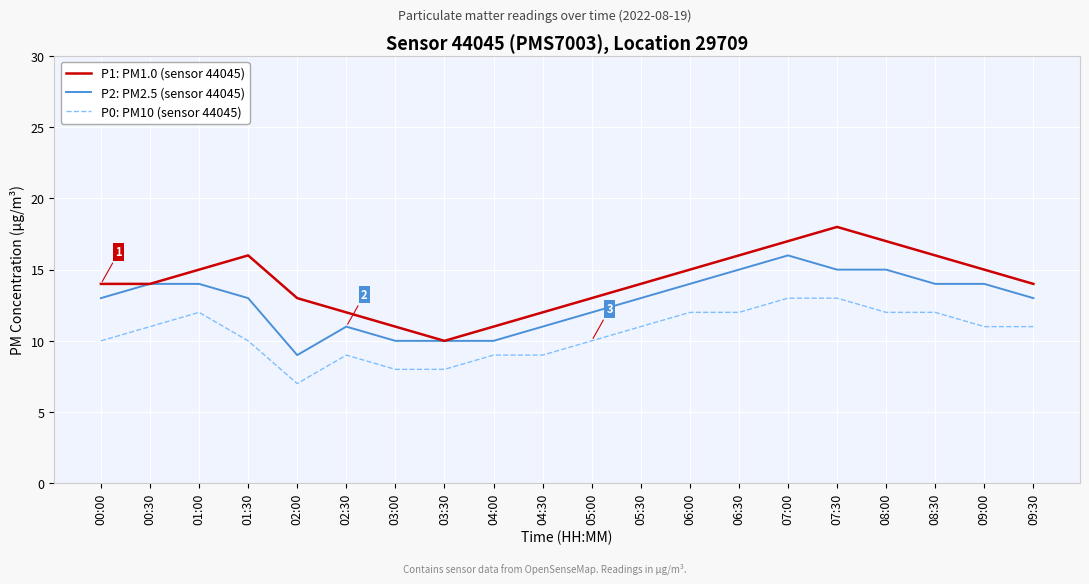

Which series has the widest spread of values?

P1: PM1.0 (sensor 44045)